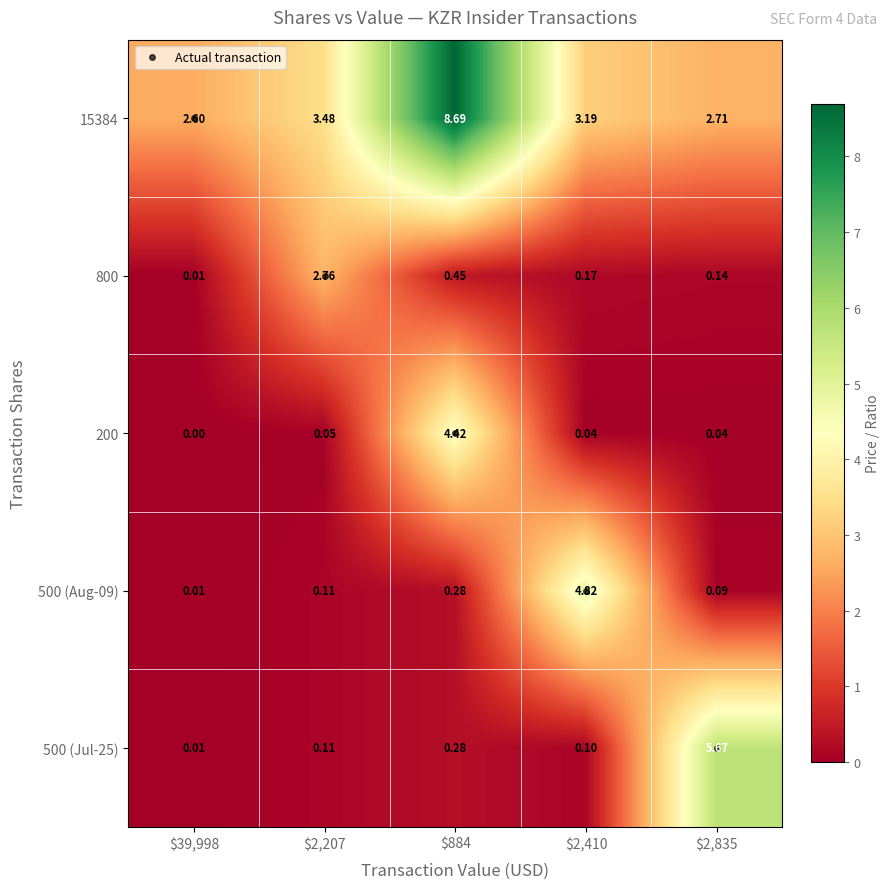

At which label is 500 (Jul-25) closest to 2?

$884